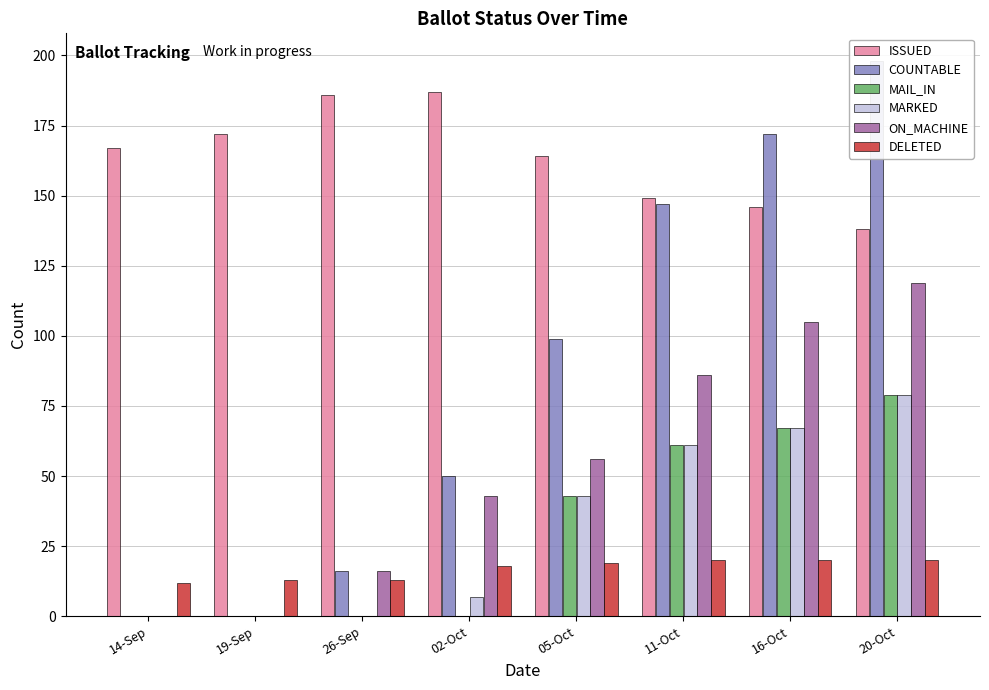

Rank the categories by COUNTABLE value from highest to lowest.

20-Oct, 16-Oct, 11-Oct, 05-Oct, 02-Oct, 26-Sep, 14-Sep, 19-Sep